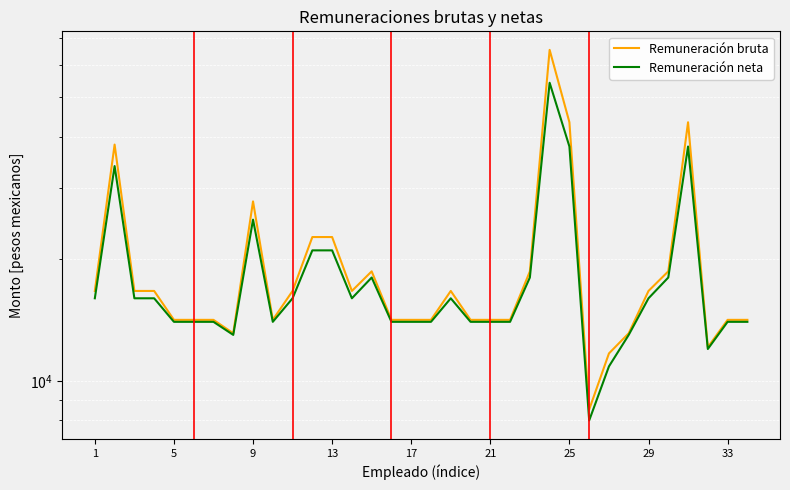

True or false: Remuneración neta and Remuneración bruta cross at least once.

False